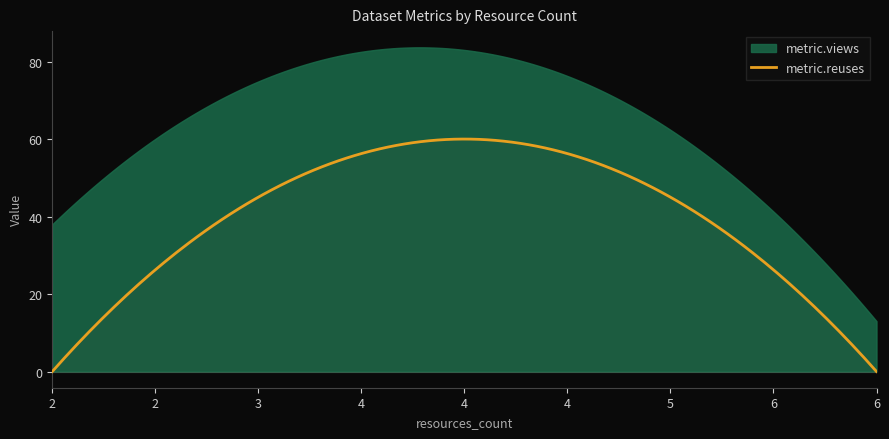

Which series has the largest total across all categories?

metric.views